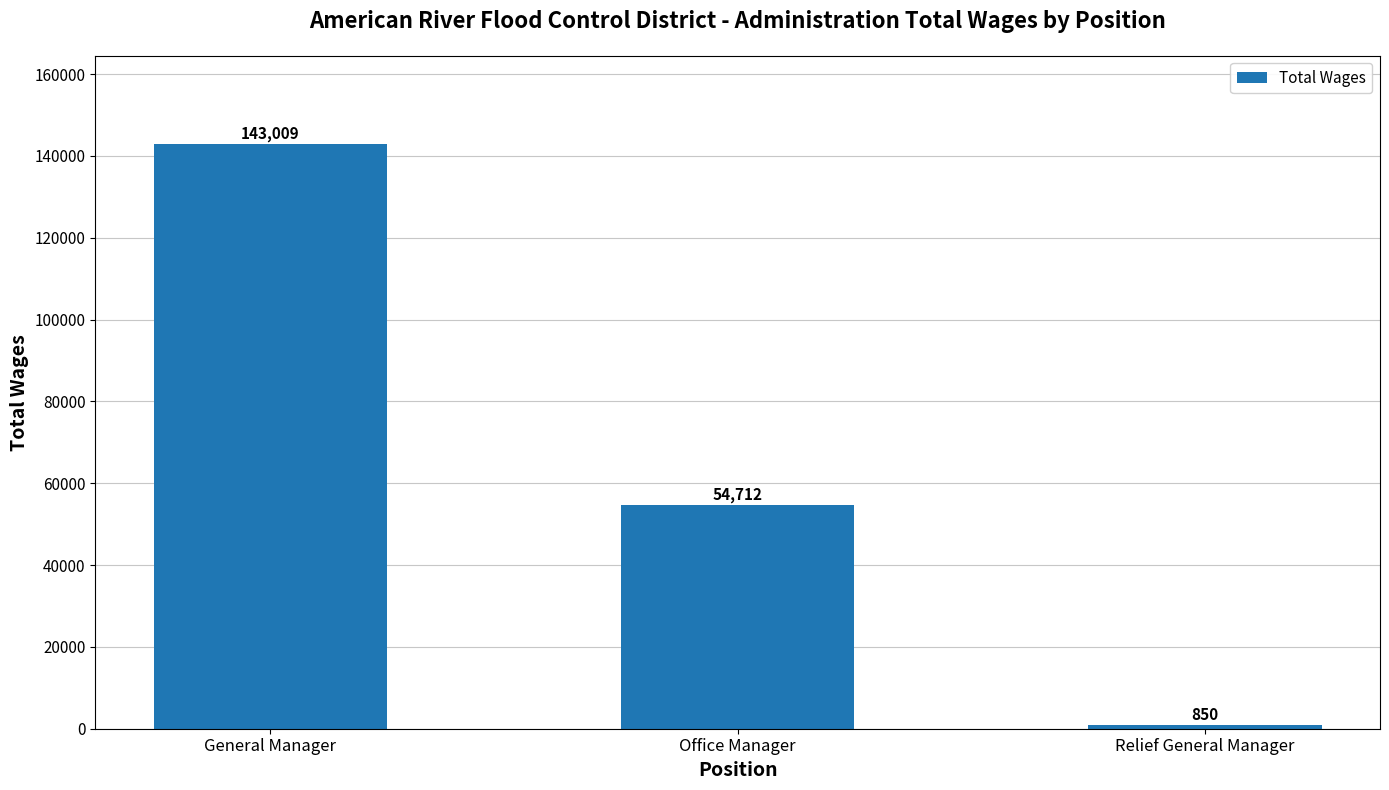

What is the value of the 2nd bar from the left?

54712